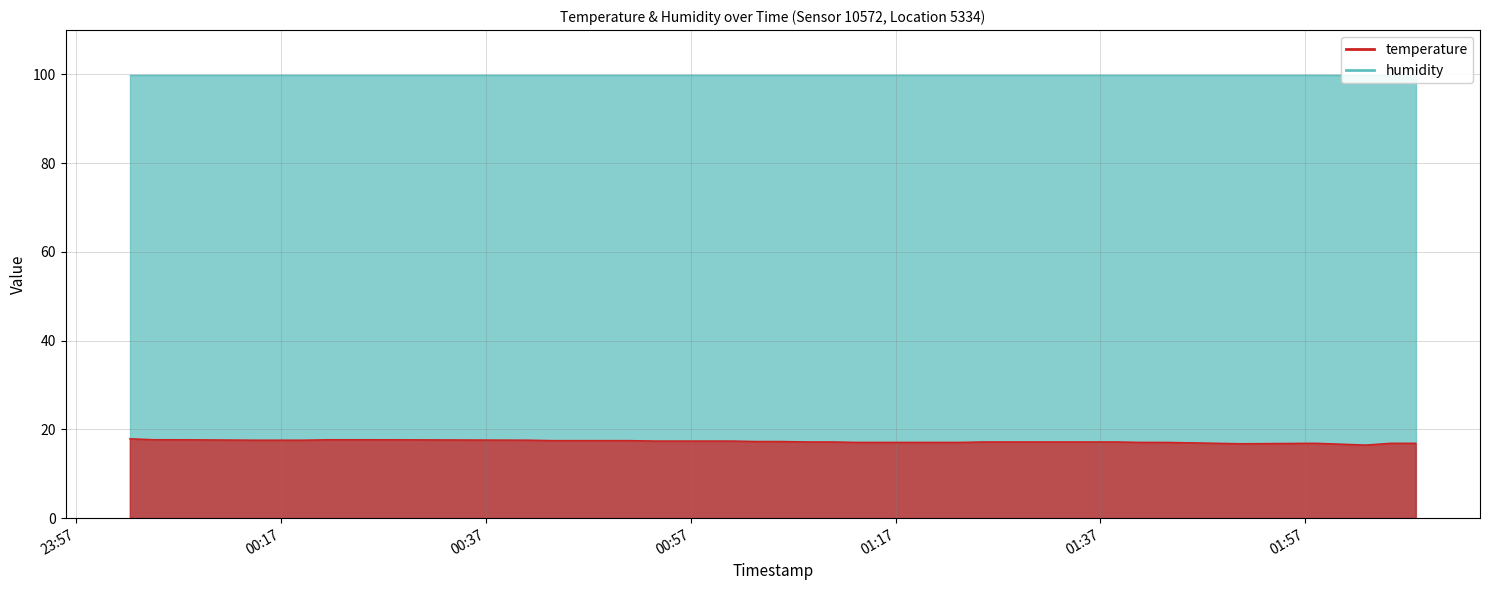

What is the minimum value shown in the chart?

16.5